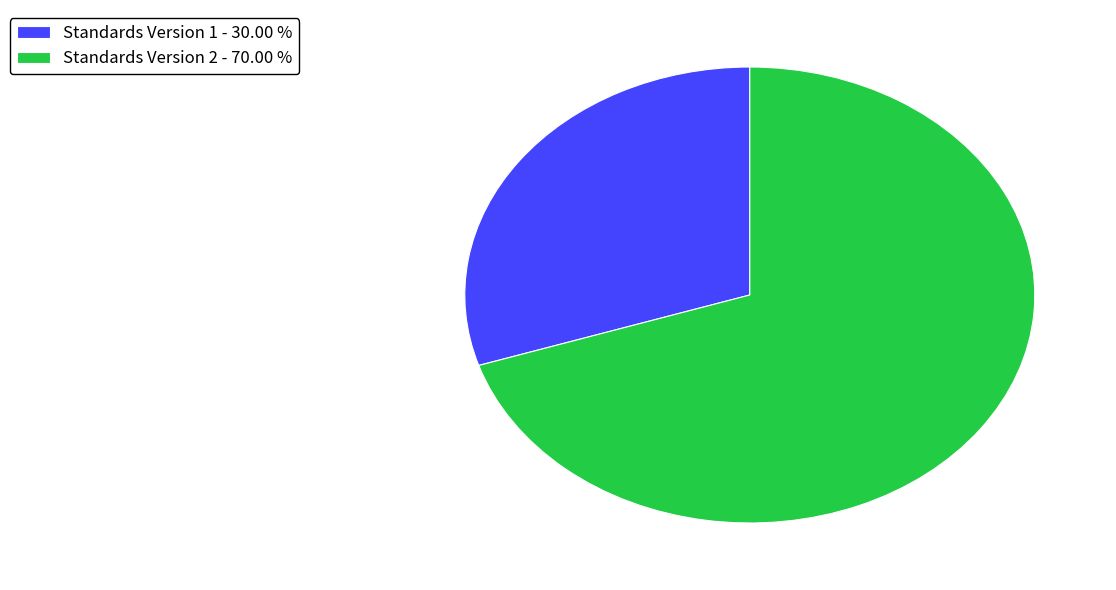

Does Standards Version 2 - 70.00 % represent more than half of the total?

Yes